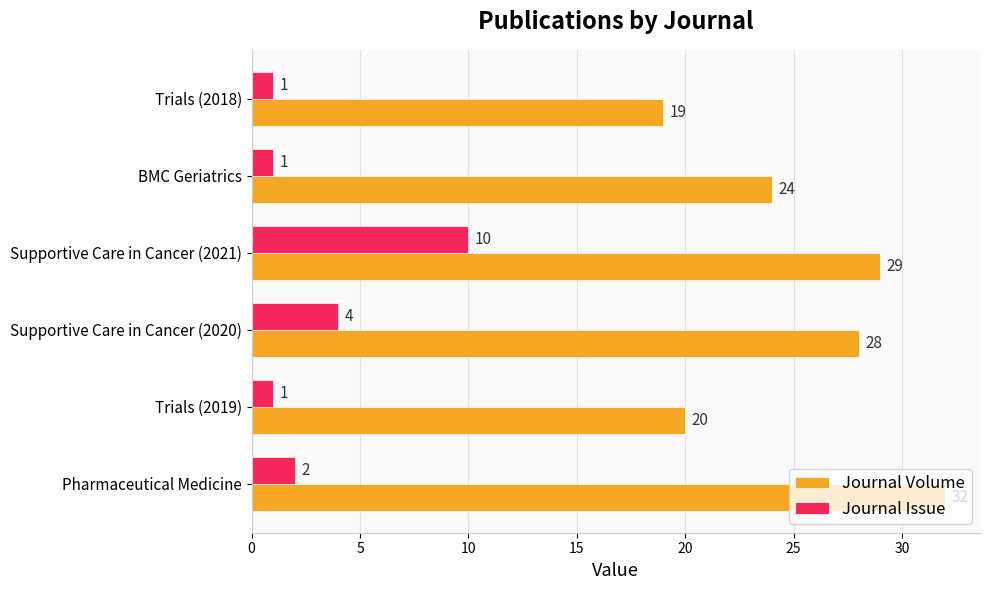

What is the greatest value displayed?

32